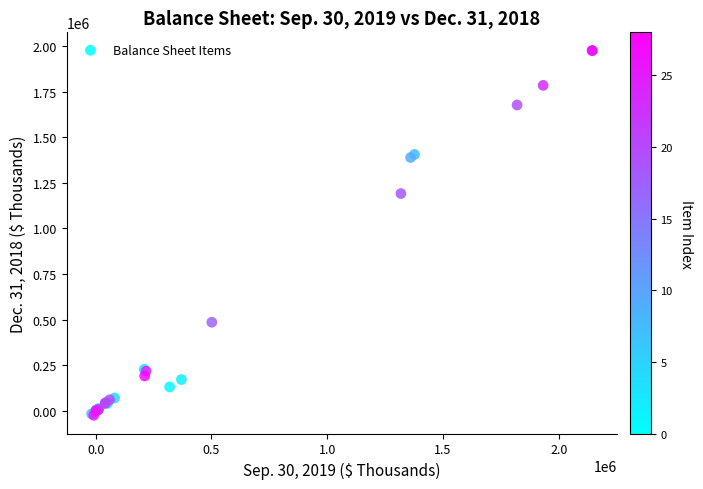

What Y value in the scatter plot is closest to 975236?

1191209